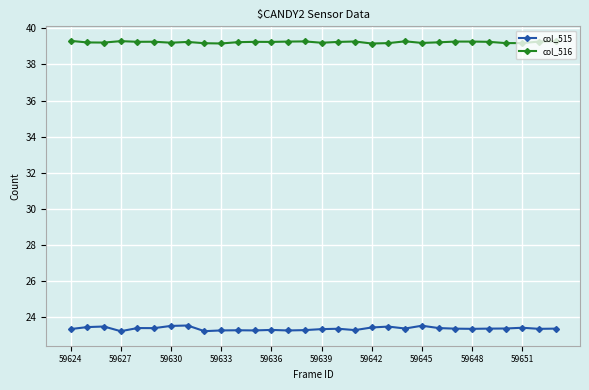

True or false: col_515 has more than 2 interior local peaks.

True